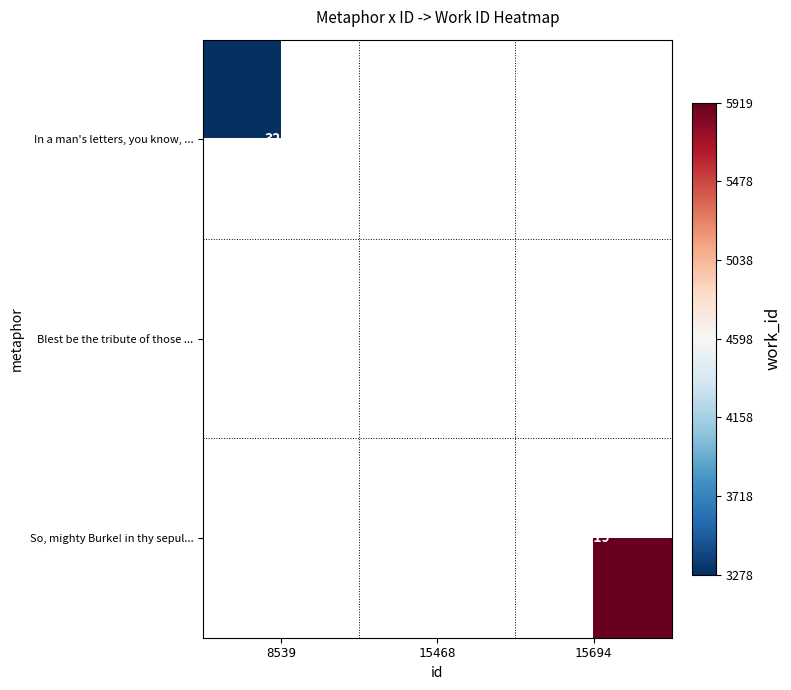

True or false: In a man's letters, you know, ... has a value of 3278 at 8539.

True